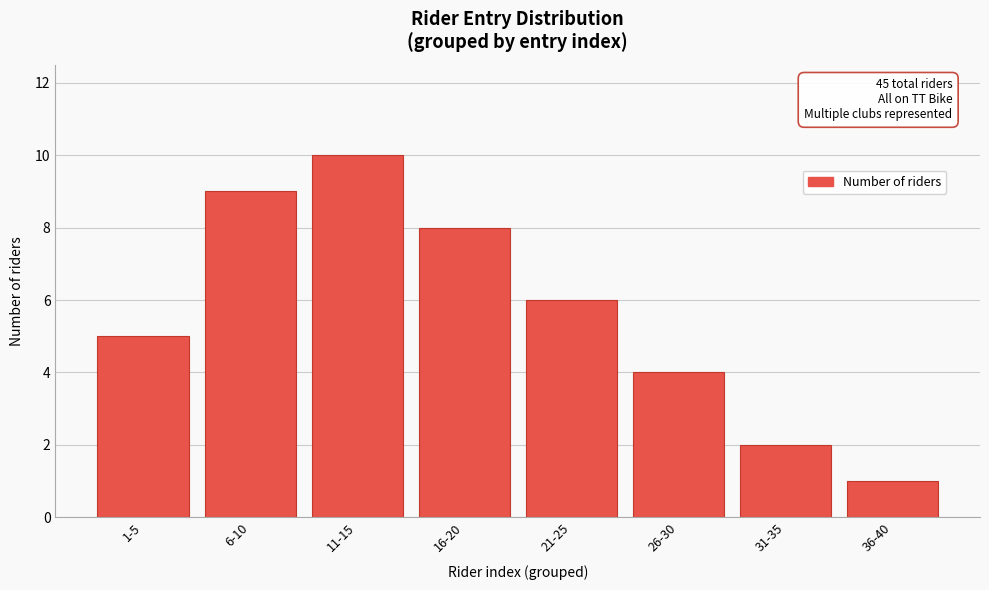

Reading right to left, extract all data points from this chart.

36-40=1	31-35=2	26-30=4	21-25=6	16-20=8	11-15=10	6-10=9	1-5=5